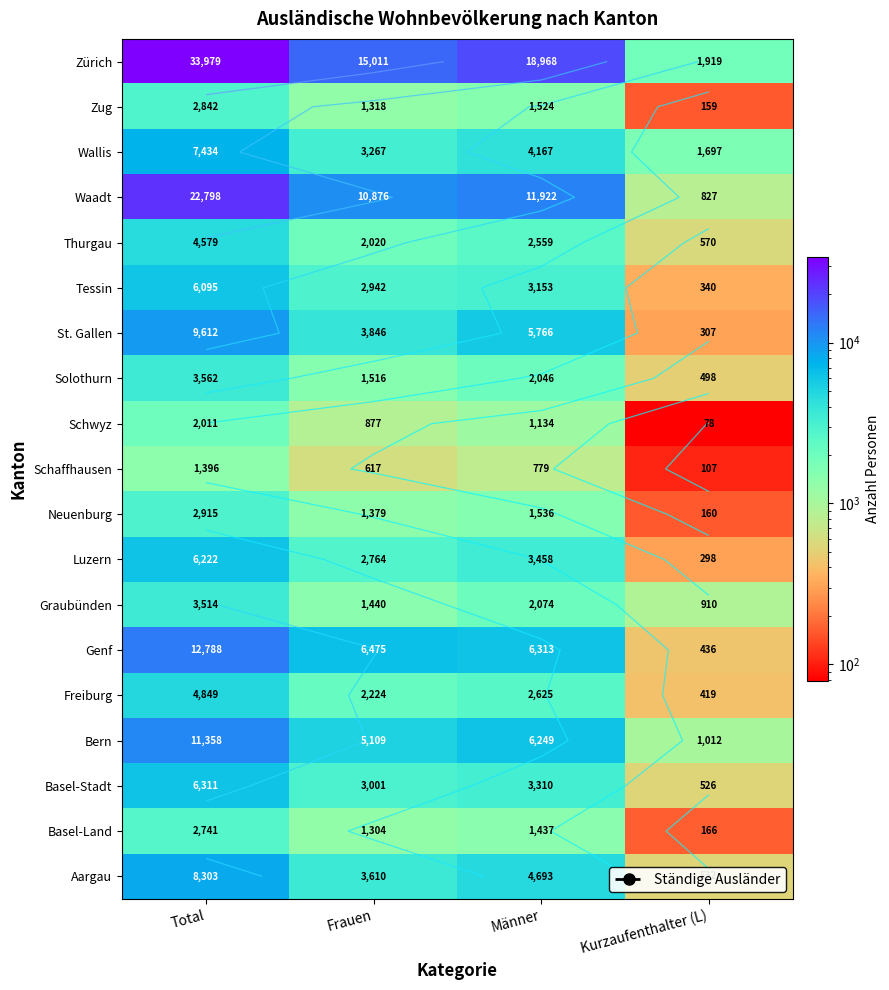

Is the value of Schaffhausen at Männer greater than the value of Wallis at Kurzaufenthalter (L)?

No